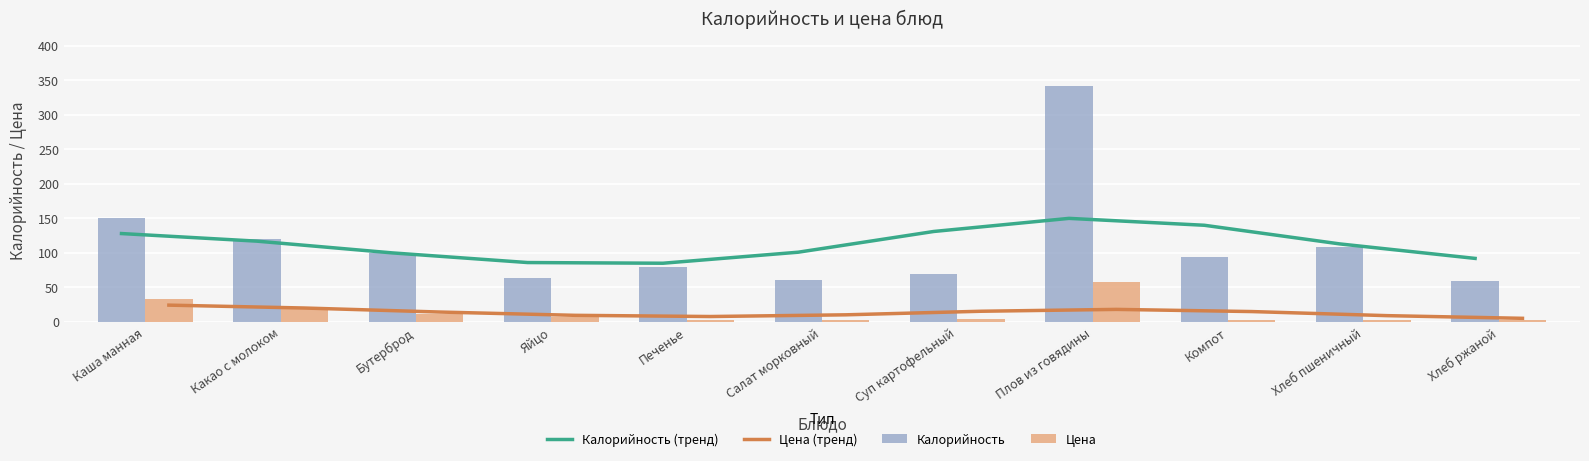

What is the spread (max minus min) of values at Бутерброд?

87.9